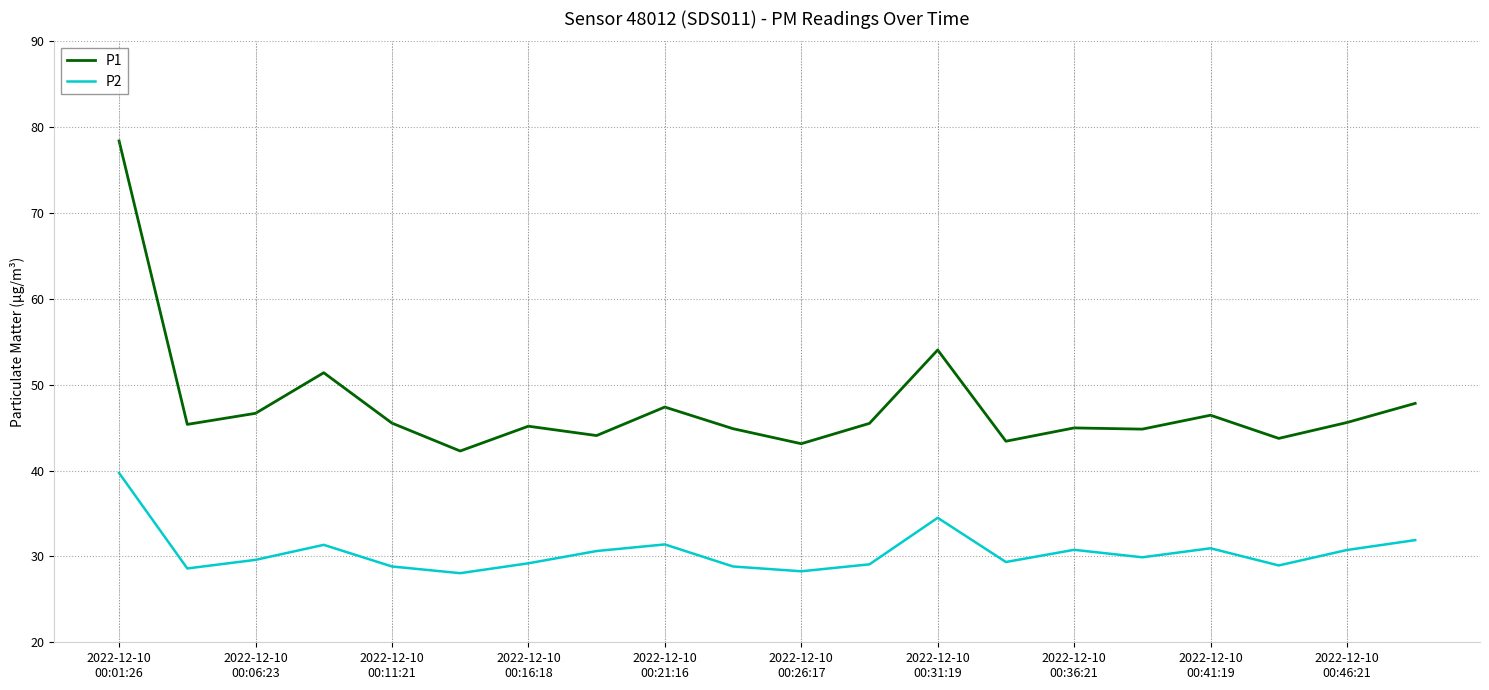

List the series in order of their overall mean, highest first.

P1, P2